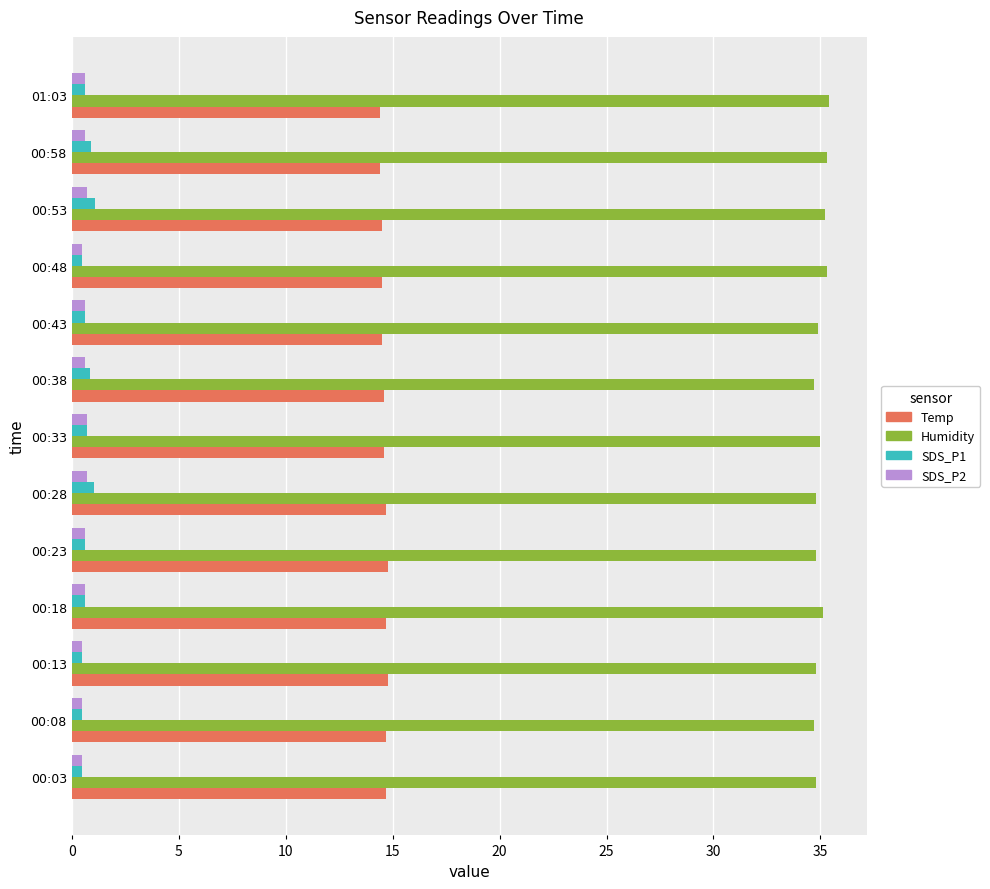

What is the maximum value shown in the chart?

35.4